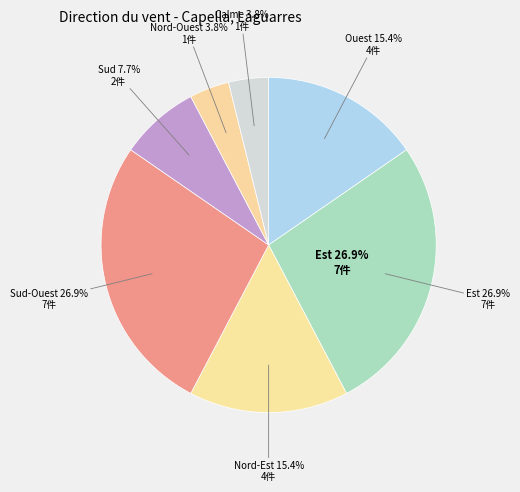

Which slice is the largest?

Est